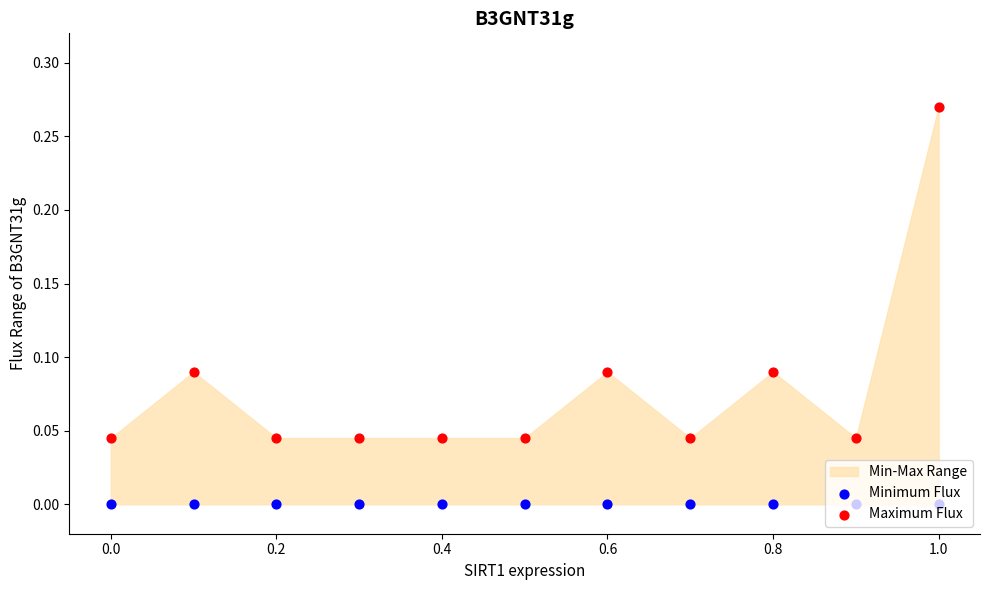

Which series contains the lowest Y value?

Minimum Flux